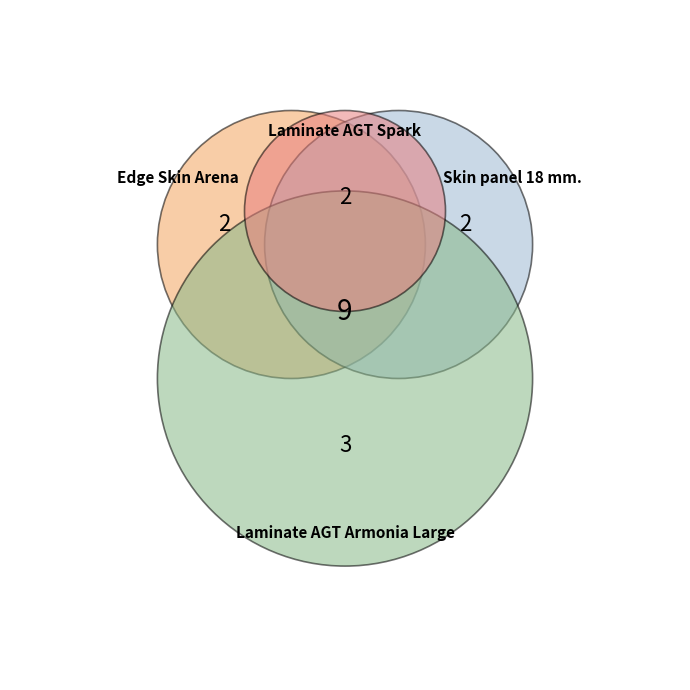

Does Edge Skin Arena account for over 50% of the chart?

No